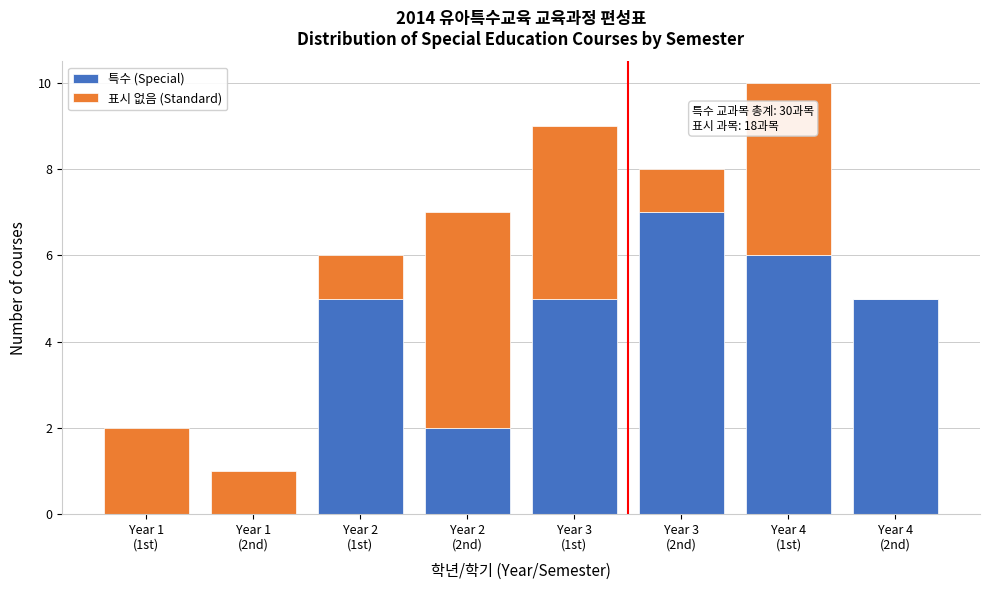

What is the highest value of the 특수 (Special) series?

7